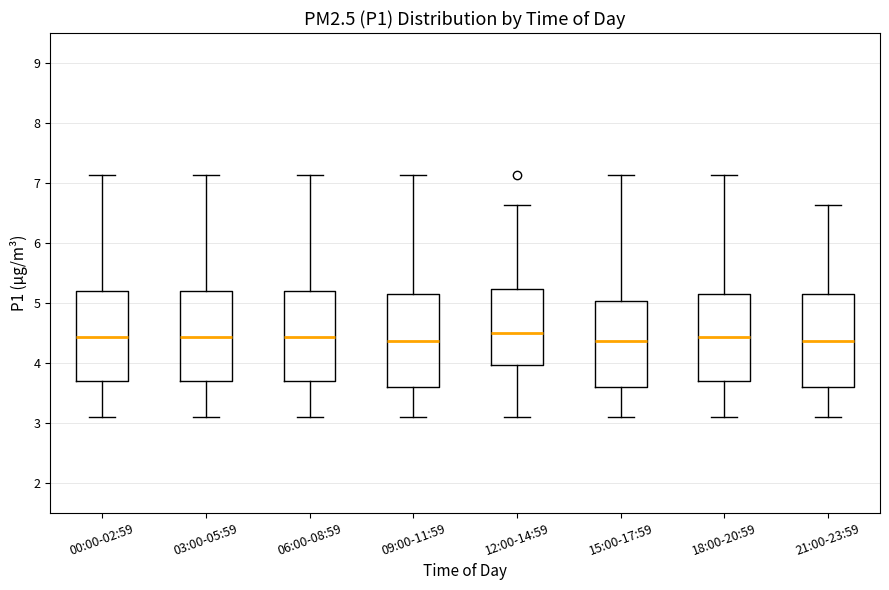

Where does the upper whisker of the box for 00:00-02:59 end on the y-axis? The values are not printed on the chart, so give them approximately, as read against the axis.

7.1